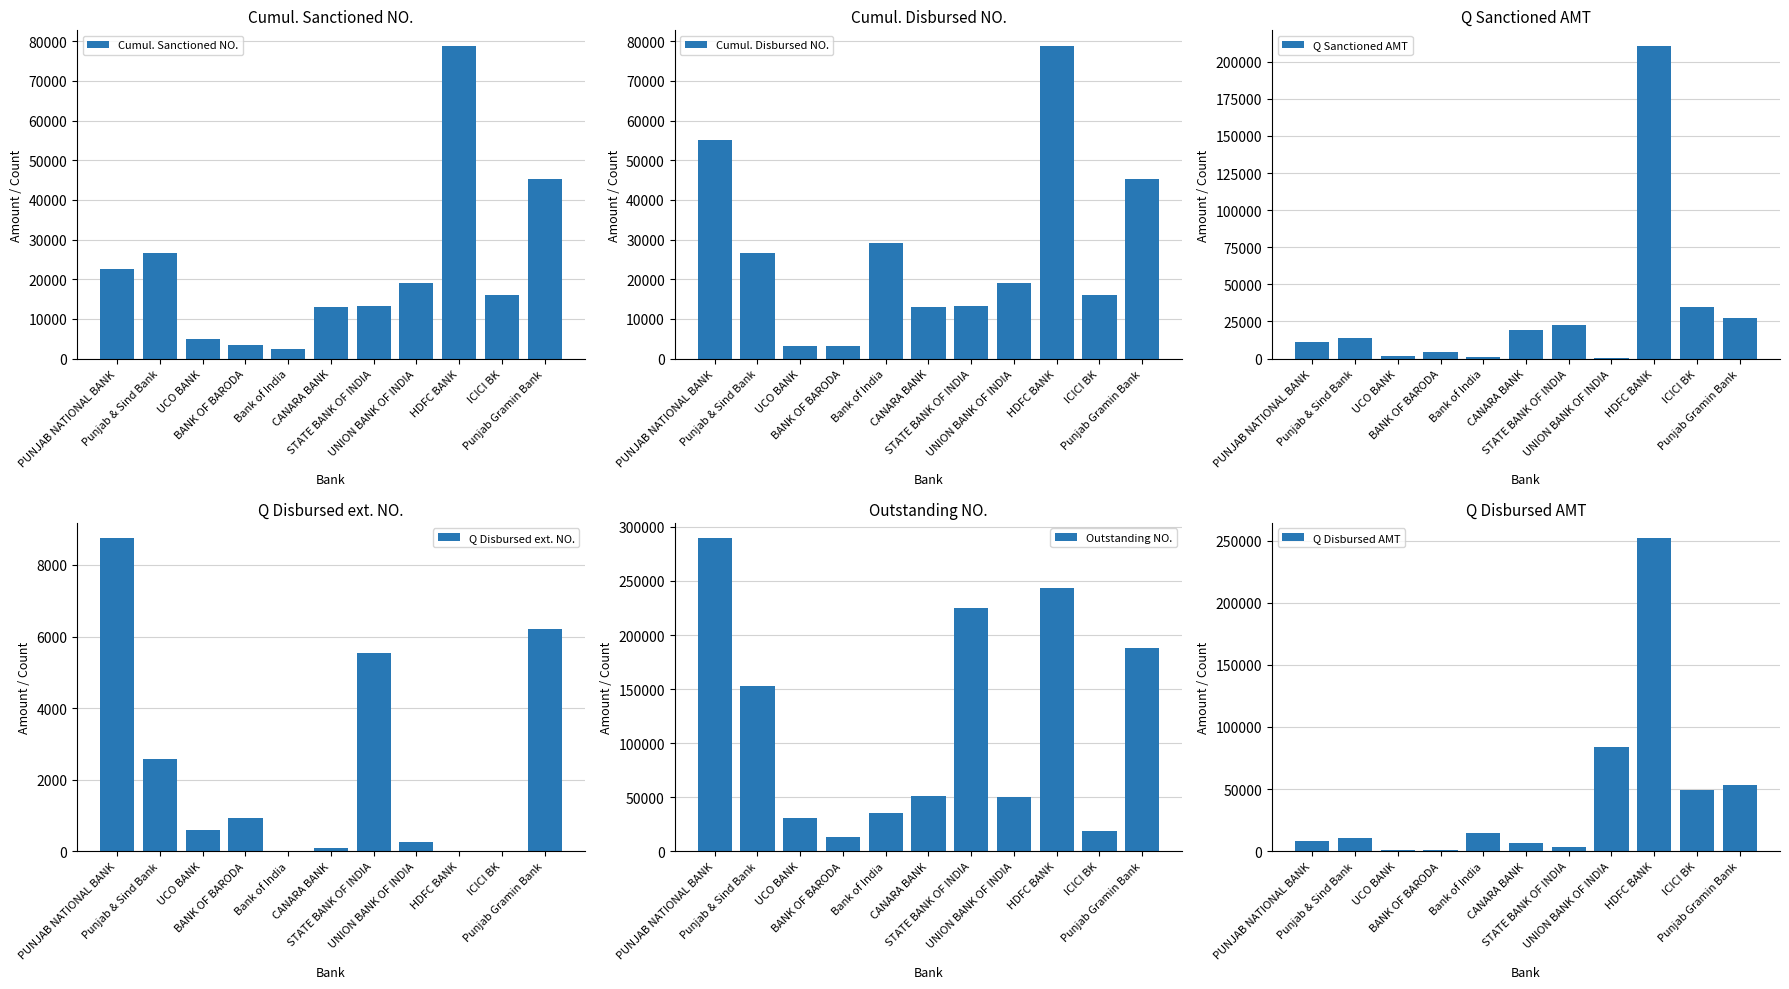

What is the sum of the Q Disbursed ext. NO. values at CANARA BANK and UCO BANK?

671